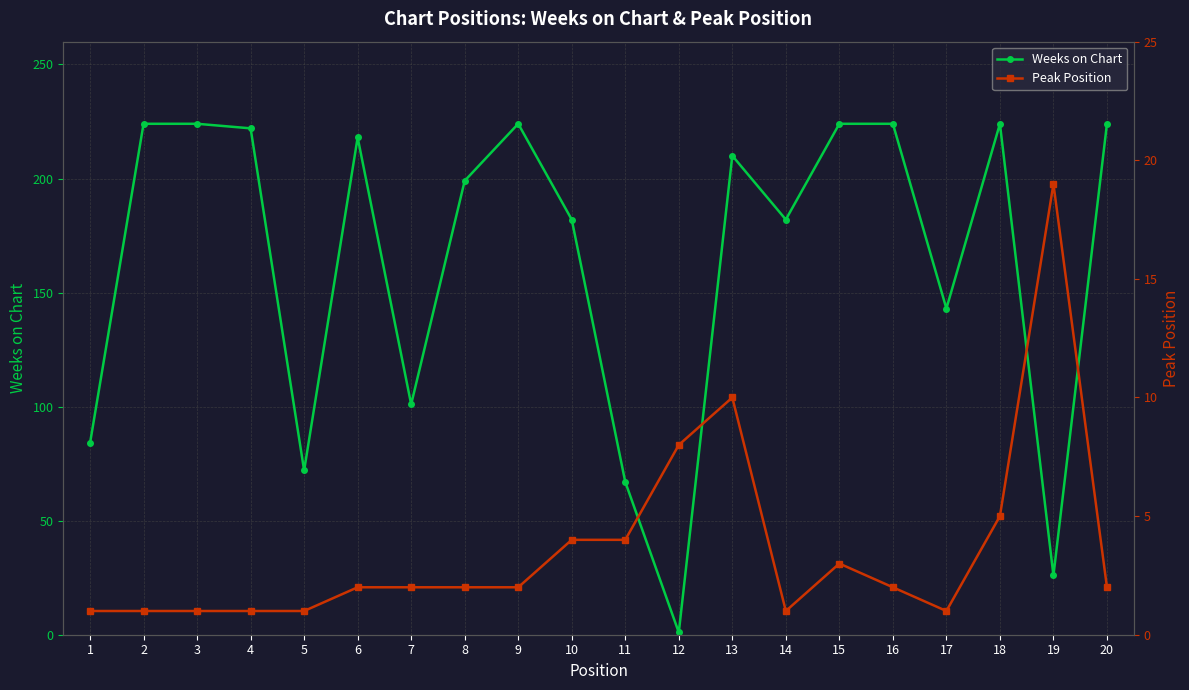

The Peak Position series shows 2 at 9. True or false?

True